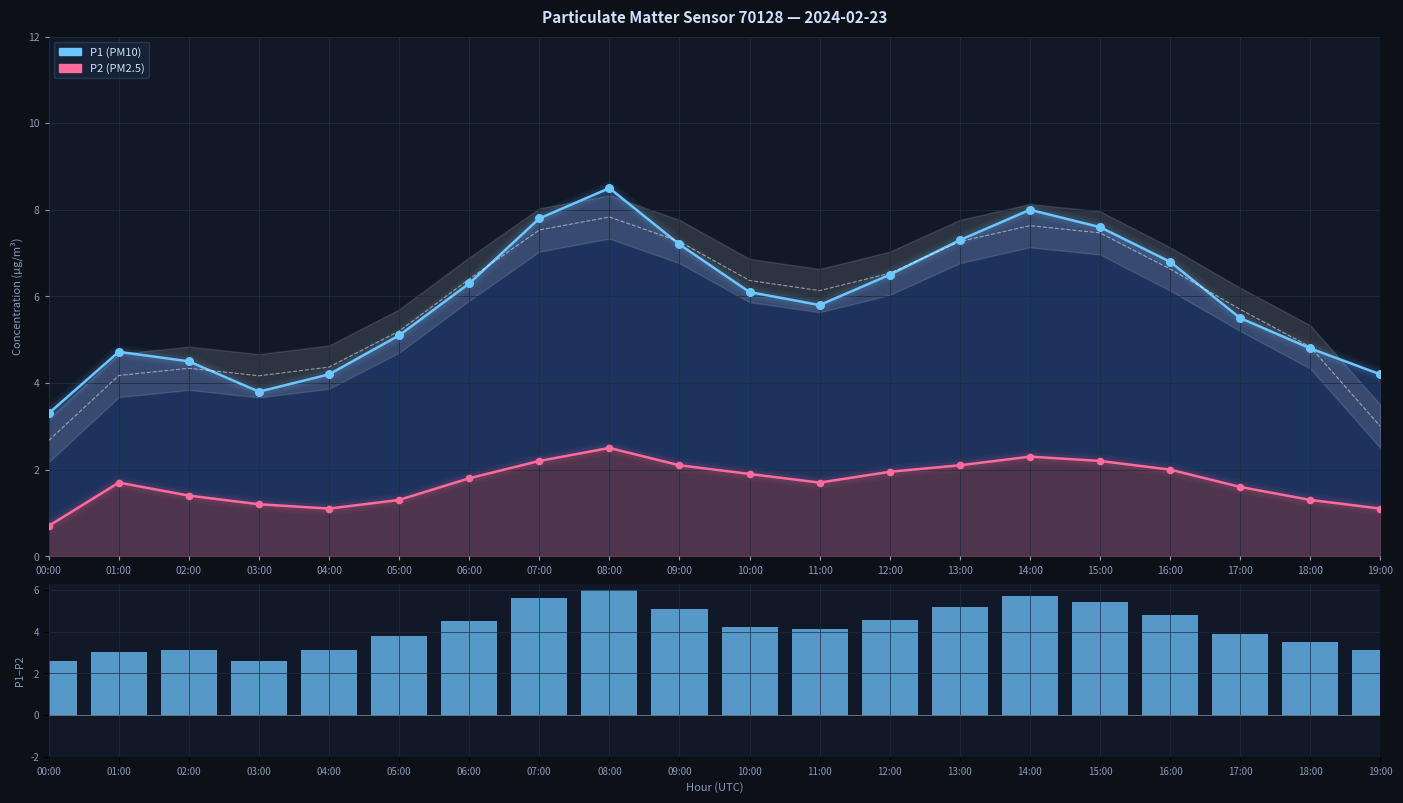

What is the ratio of the value at 16:00 to the value at 07:00?

0.9